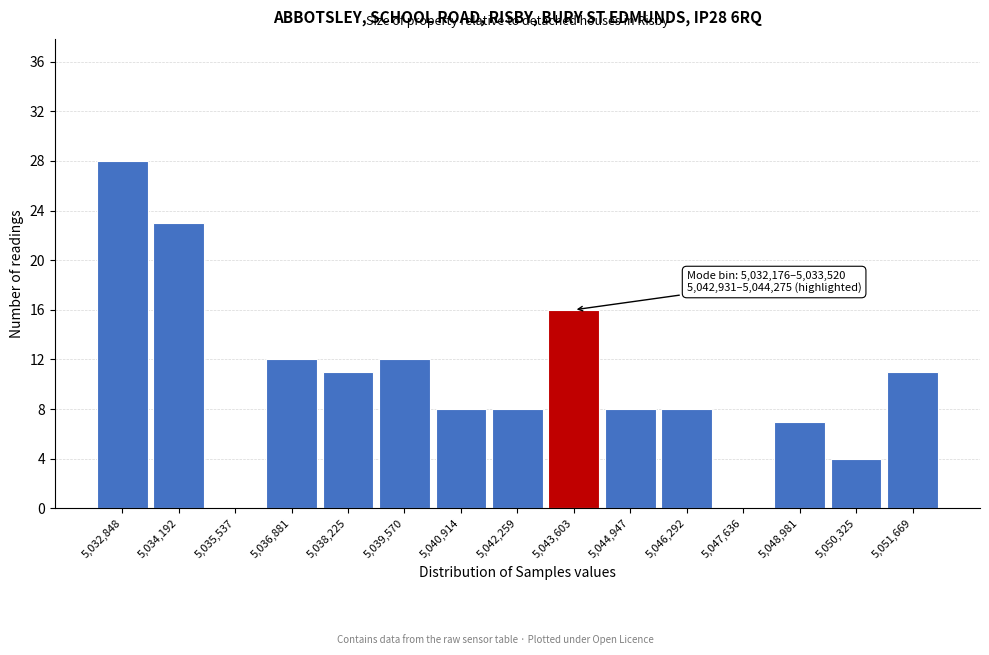

Which range on the x-axis has the tallest bar?

5032200 to 5033600